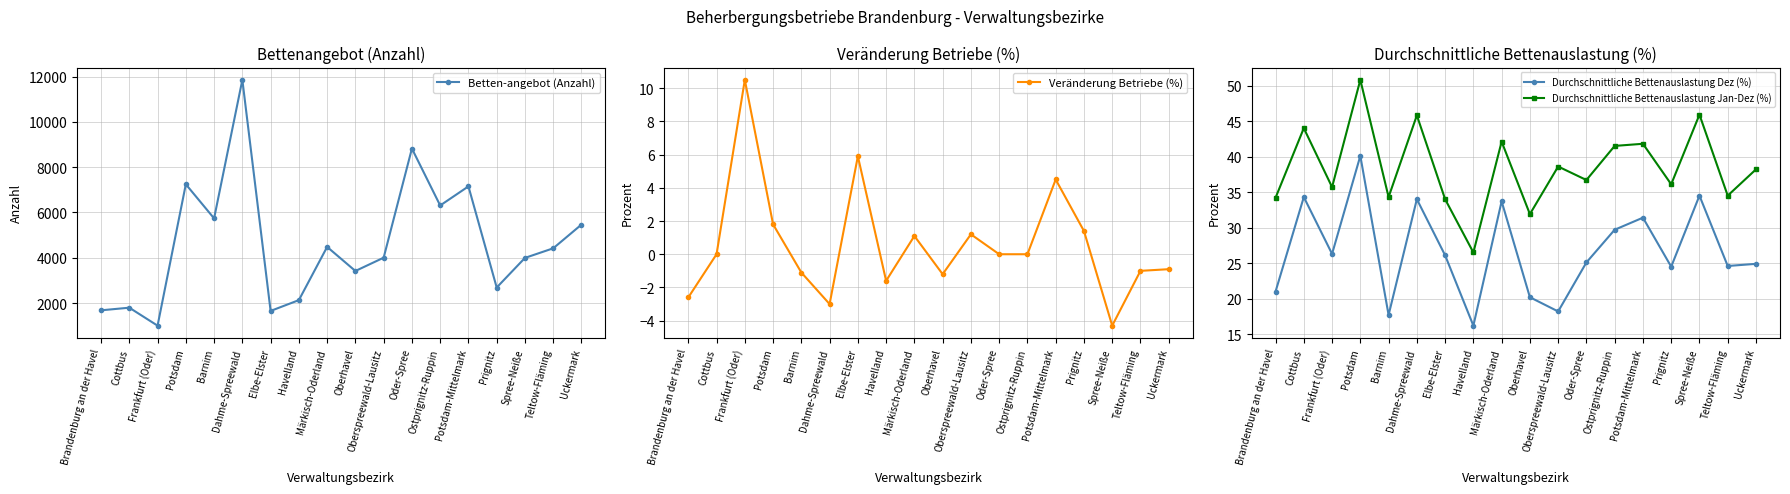

Reading left to right, list all the values displayed in this chart.

Betten-angebot (Anzahl): Brandenburg an der Havel=1681.0	Cottbus=1797.0	Frankfurt (Oder)=1004.0	Potsdam=7244.0	Barnim=5738.0	Dahme-Spreewald=11853.0	Elbe-Elster=1654.0	Havelland=2131.0	Märkisch-Oderland=4480.0	Oberhavel=3417.0	Oberspreewald-Lausitz=4004.0	Oder-Spree=8820.0	Ostprignitz-Ruppin=6308.0	Potsdam-Mittelmark=7151.0	Prignitz=2687.0	Spree-Neiße=3994.0	Teltow-Fläming=4418.0	Uckermark=5465.0
Veränderung Betriebe (%): Brandenburg an der Havel=-2.6	Cottbus=0.0	Frankfurt (Oder)=10.5	Potsdam=1.8	Barnim=-1.1	Dahme-Spreewald=-3.0	Elbe-Elster=5.9	Havelland=-1.6	Märkisch-Oderland=1.1	Oberhavel=-1.2	Oberspreewald-Lausitz=1.2	Oder-Spree=0.0	Ostprignitz-Ruppin=0.0	Potsdam-Mittelmark=4.5	Prignitz=1.4	Spree-Neiße=-4.3	Teltow-Fläming=-1.0	Uckermark=-0.9
Durchschnittliche Bettenauslastung Dez (%): Brandenburg an der Havel=21.0	Cottbus=34.3	Frankfurt (Oder)=26.3	Potsdam=40.1	Barnim=17.7	Dahme-Spreewald=34.0	Elbe-Elster=26.1	Havelland=16.2	Märkisch-Oderland=33.7	Oberhavel=20.2	Oberspreewald-Lausitz=18.2	Oder-Spree=25.1	Ostprignitz-Ruppin=29.7	Potsdam-Mittelmark=31.4	Prignitz=24.5	Spree-Neiße=34.5	Teltow-Fläming=24.6	Uckermark=24.9
Durchschnittliche Bettenauslastung Jan-Dez (%): Brandenburg an der Havel=34.2	Cottbus=44.0	Frankfurt (Oder)=35.7	Potsdam=50.8	Barnim=34.3	Dahme-Spreewald=45.8	Elbe-Elster=34.0	Havelland=26.5	Märkisch-Oderland=42.1	Oberhavel=31.9	Oberspreewald-Lausitz=38.6	Oder-Spree=36.7	Ostprignitz-Ruppin=41.5	Potsdam-Mittelmark=41.8	Prignitz=36.1	Spree-Neiße=45.9	Teltow-Fläming=34.5	Uckermark=38.2